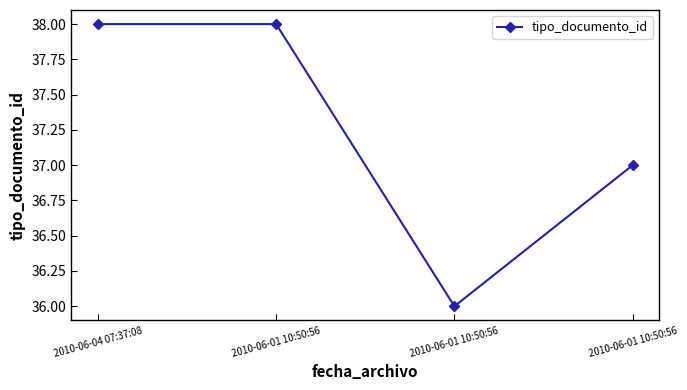

How many series are shown in this chart?

1